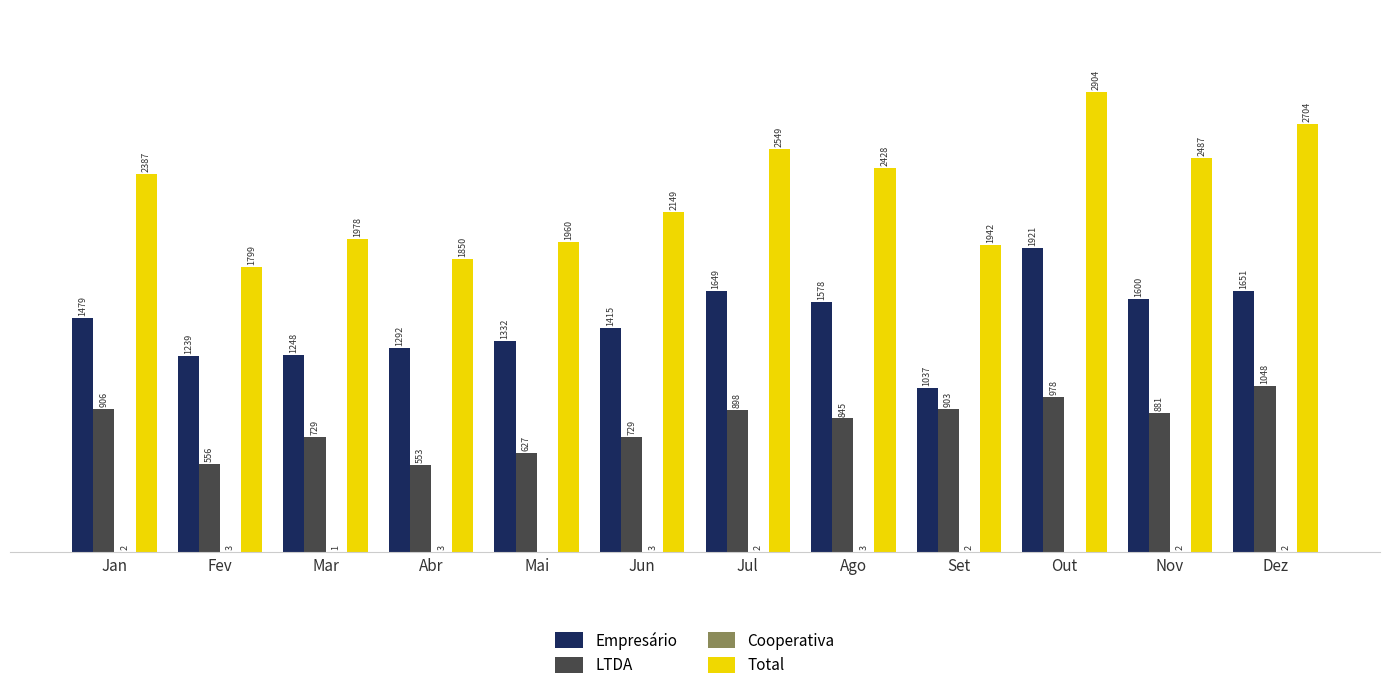

Between Fev and Set, which series saw the biggest shift?

LTDA